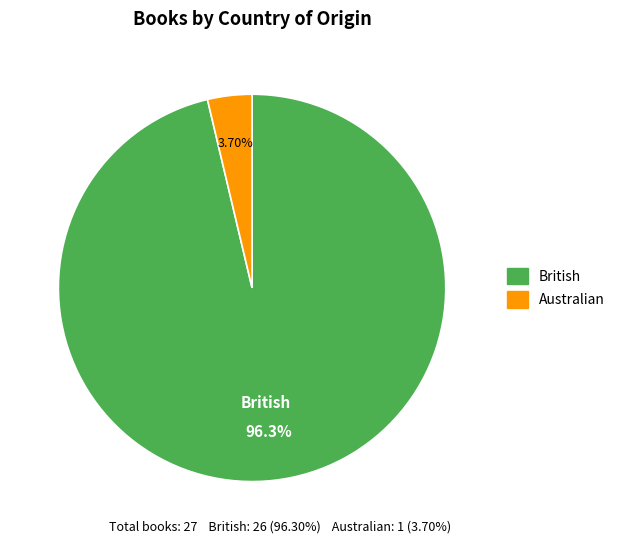

Which slice represents more than half of the pie?

British